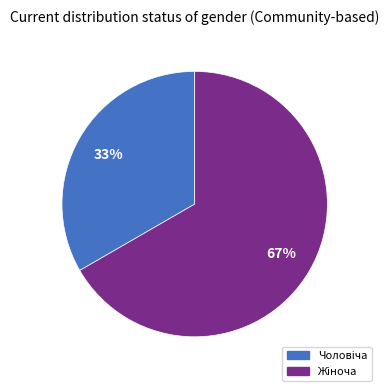

To the nearest percent, what is the average slice percentage?

50%